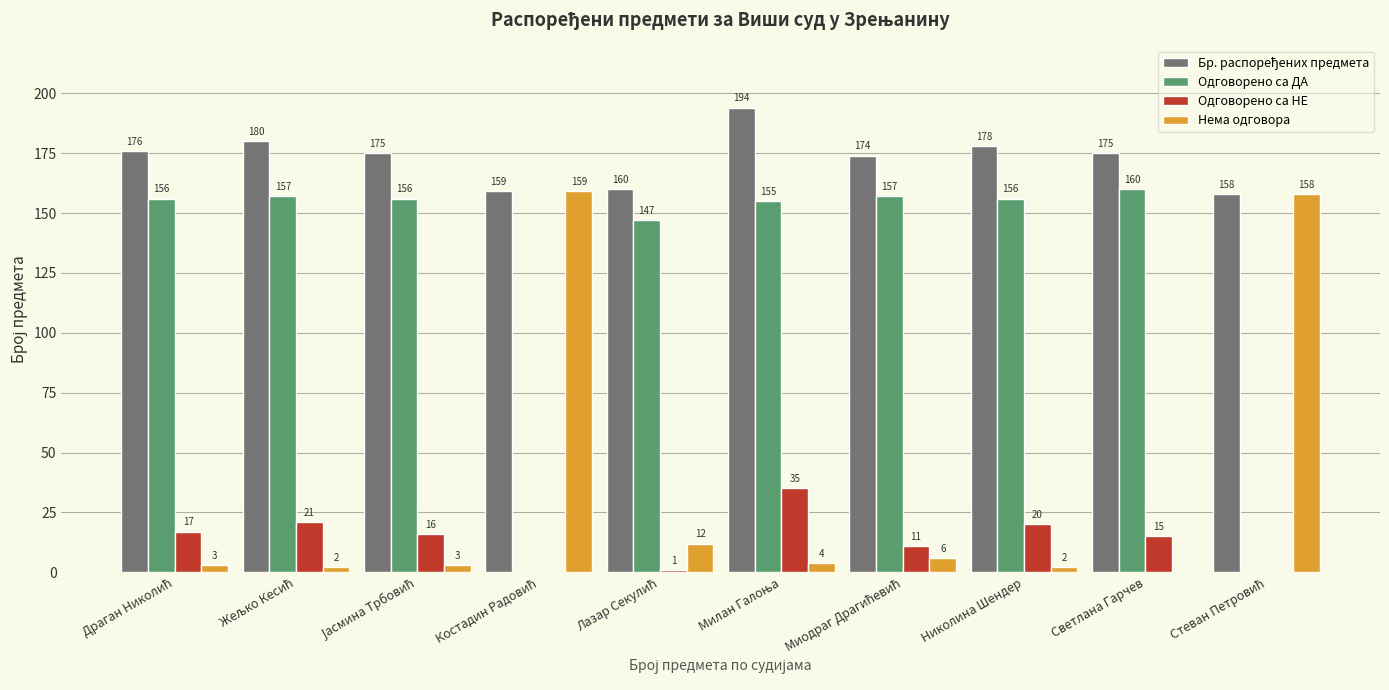

Does the chart contain stacked bars?

No